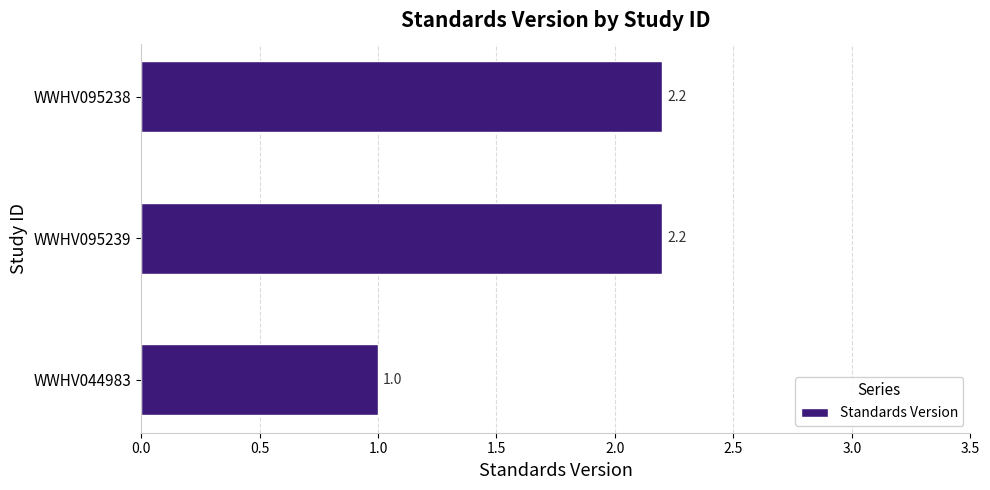

What is the sum of all values?

5.4